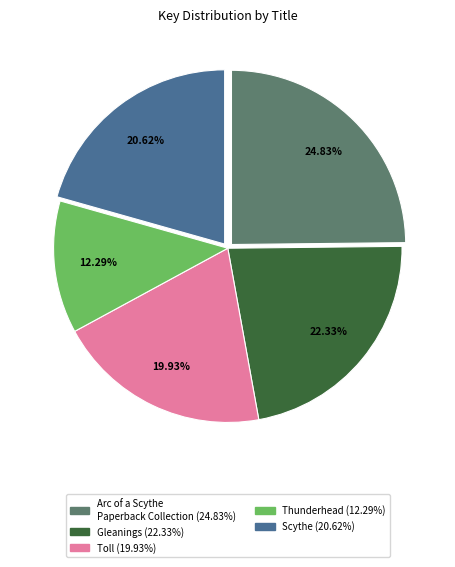

To the nearest percent, what is the average slice percentage?

20%